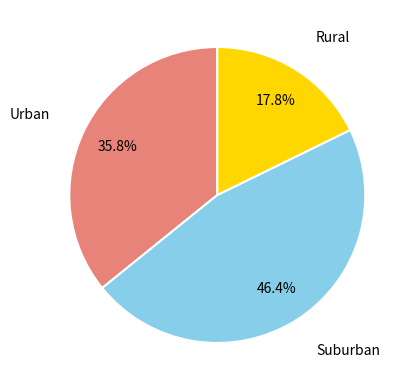

Does any single category account for the majority?

No